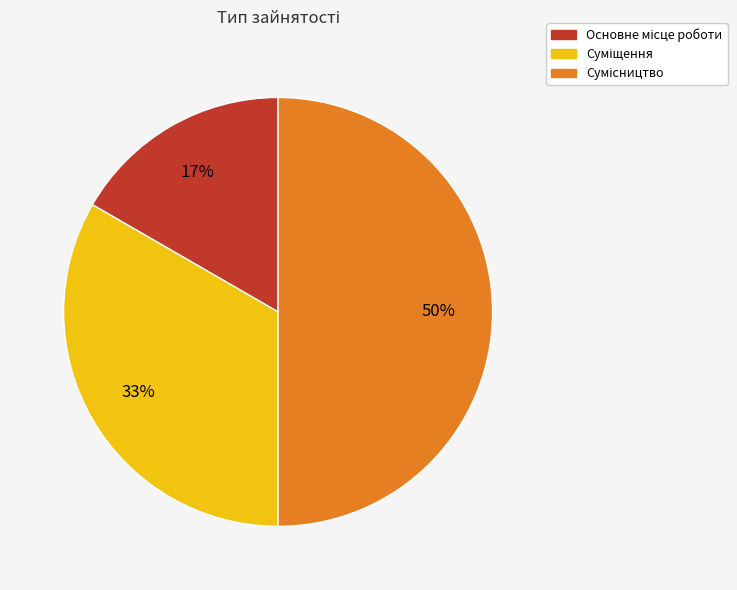

To the nearest percent, what is the difference between the largest and smallest slice percentages?

33%